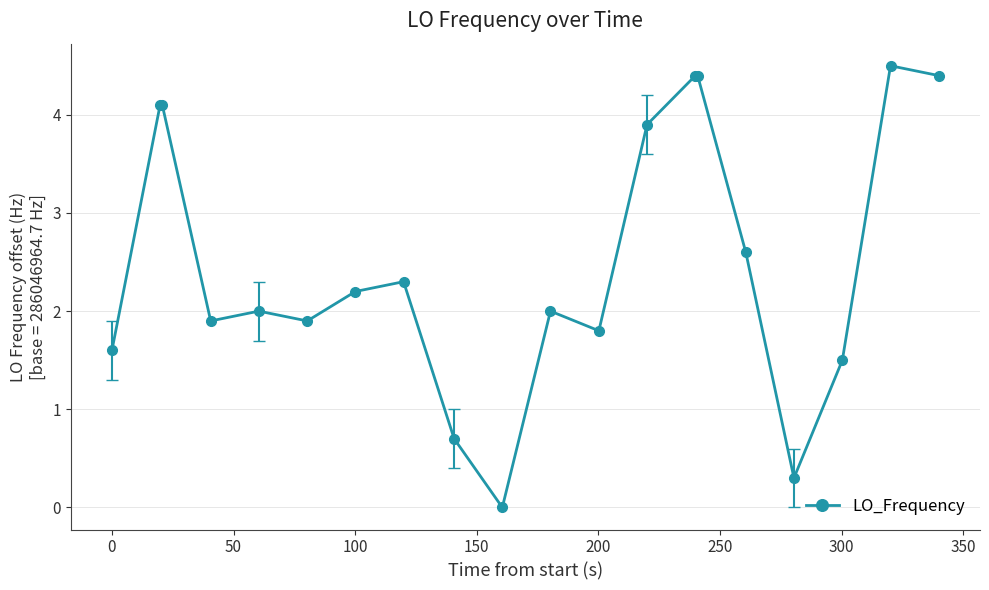

What is the greatest value displayed?

4.5